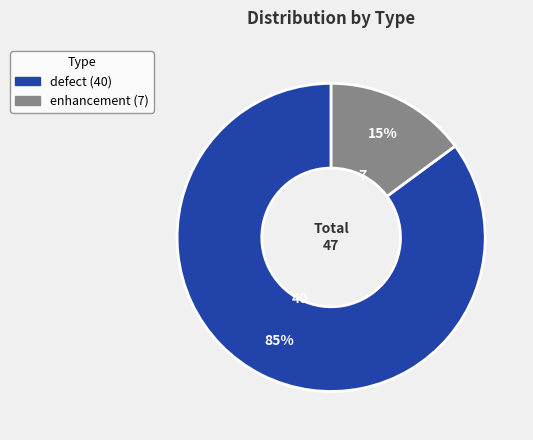

How many segments does this pie chart have?

2